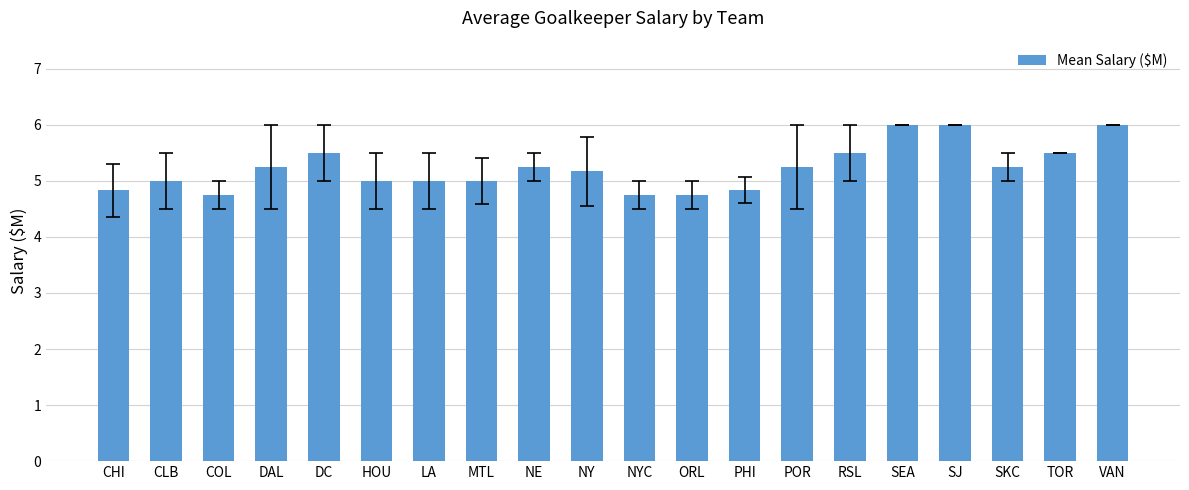

The value at CLB is 2.9. True or false?

False